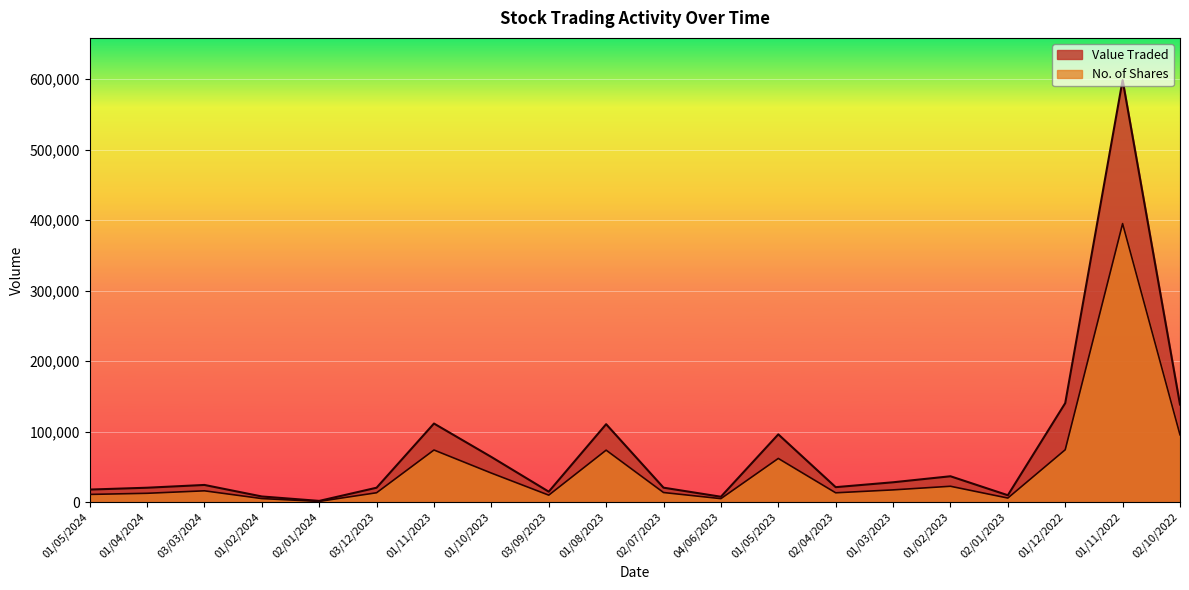

What is the sum of the Value Traded values at 01/04/2024 and 03/03/2024?

44720